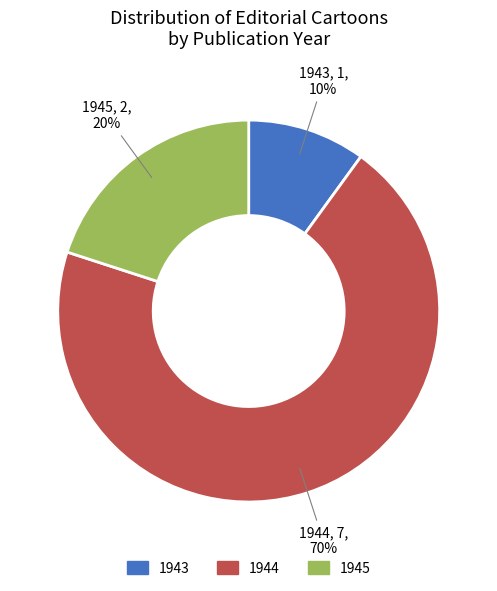

Is the sum of 1945 and 1944 greater than half?

Yes